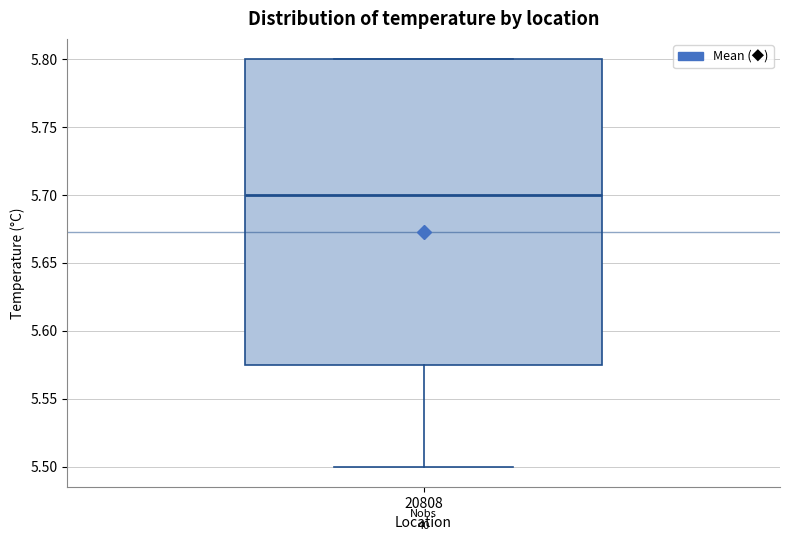

Read this box plot against the y-axis: the position of the median line, the range covered by the box, and the ends of both whiskers. The values are not printed on the chart, so give them approximately, as read against the axis.

median 5.700, box 5.575 to 5.800, whiskers 5.500 to 5.800